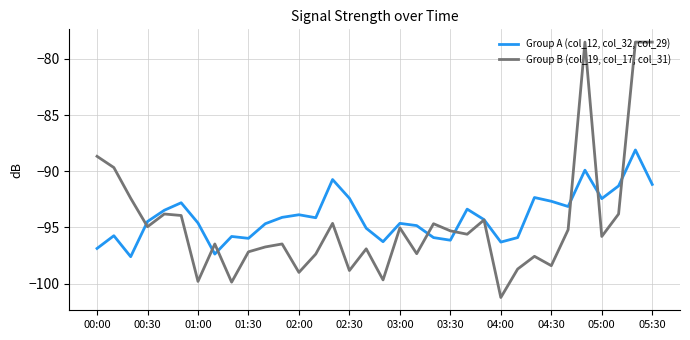

What is the greatest value displayed?

-78.5